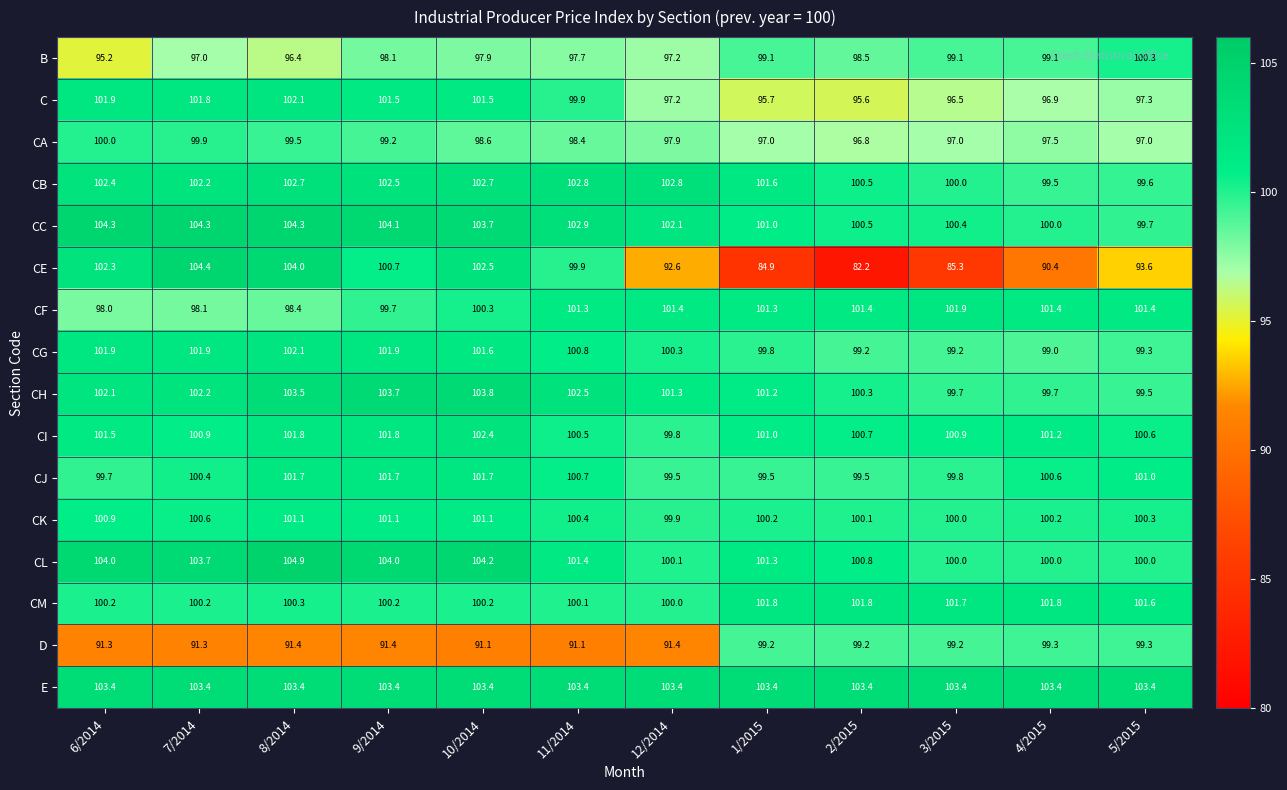

What is the difference between the maximum and second lowest values in the CG series?

2.9